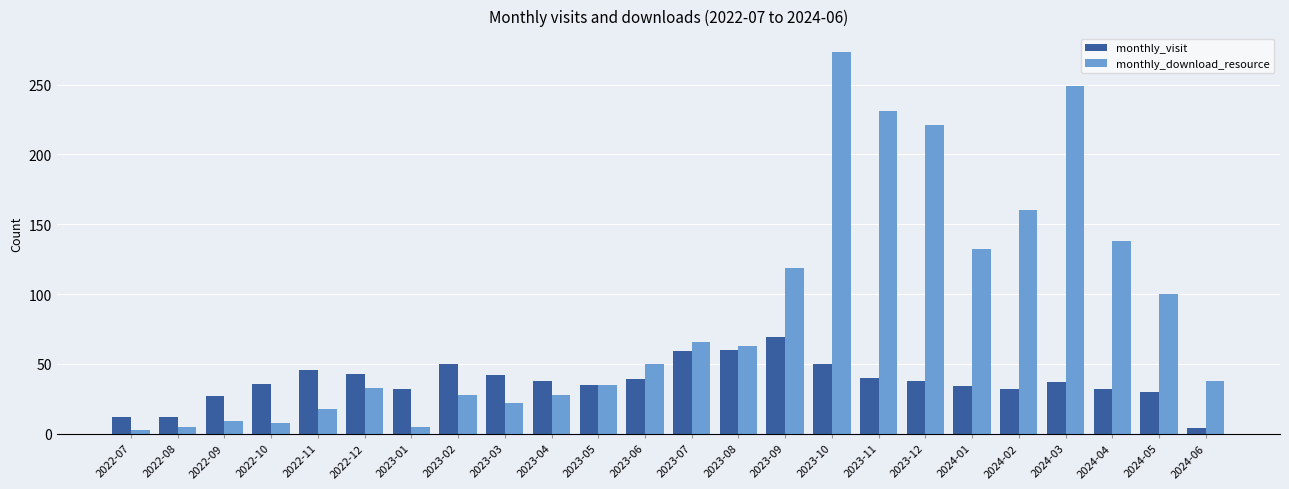

At 2023-01, list the series in order from largest to smallest.

monthly_visit, monthly_download_resource